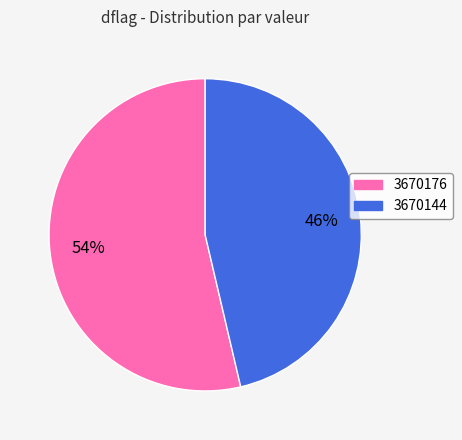

Is the sum of 3670144 and 3670176 greater than half?

Yes